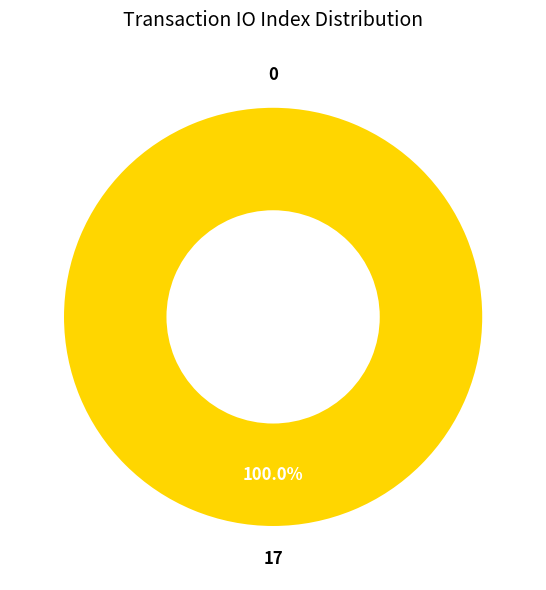

Rank the categories by value from lowest to highest.

Ticket (index 0), Regular (index 17)